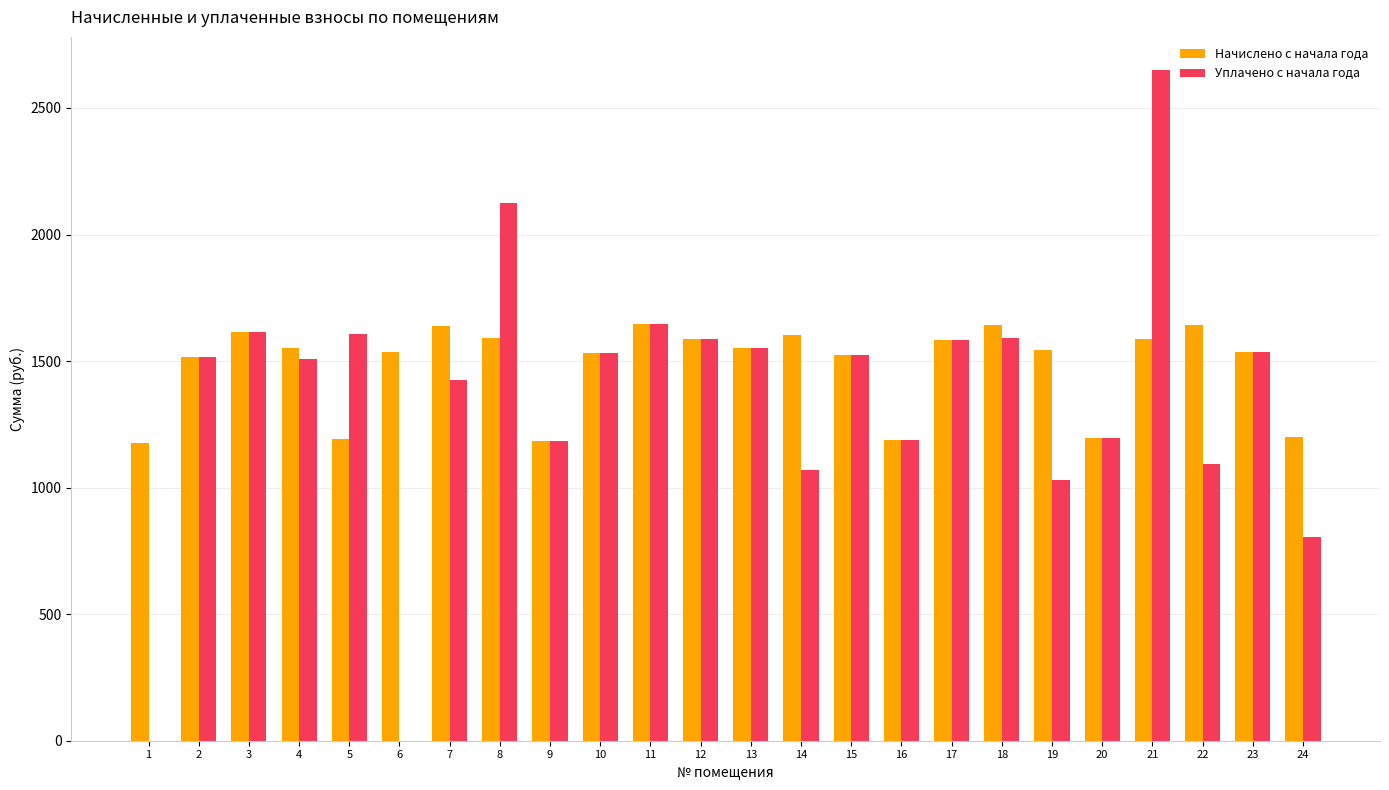

True or false: Начислено с начала года has a value of 1644.4 at 18.

True